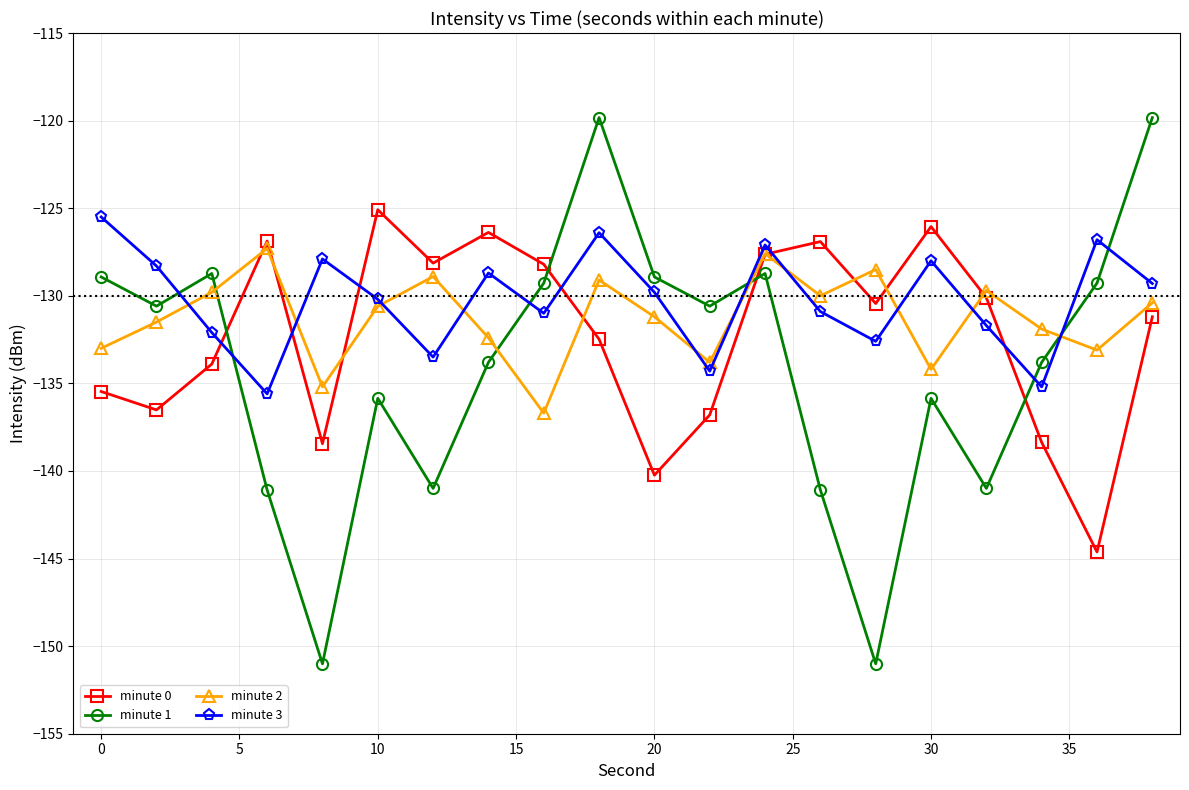

How many intersections are there between minute 3 and minute 1?

7